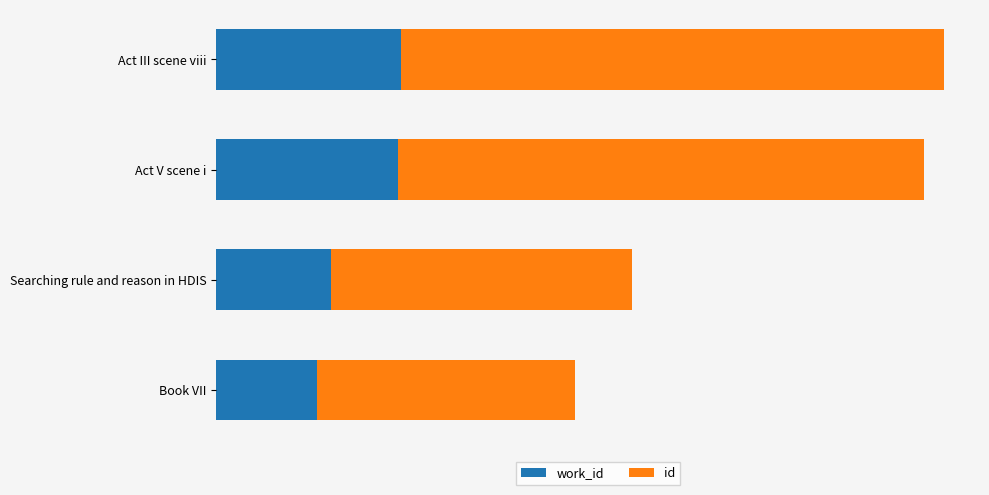

What are all the series names shown in the legend?

work_id, id